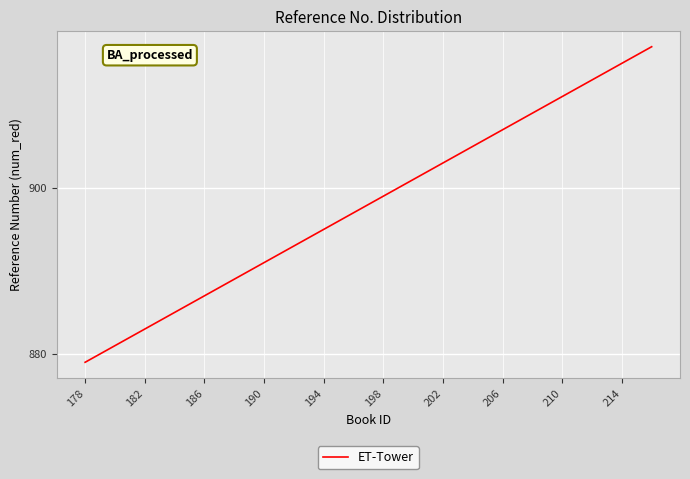

What is the minimum value shown in the chart?

879